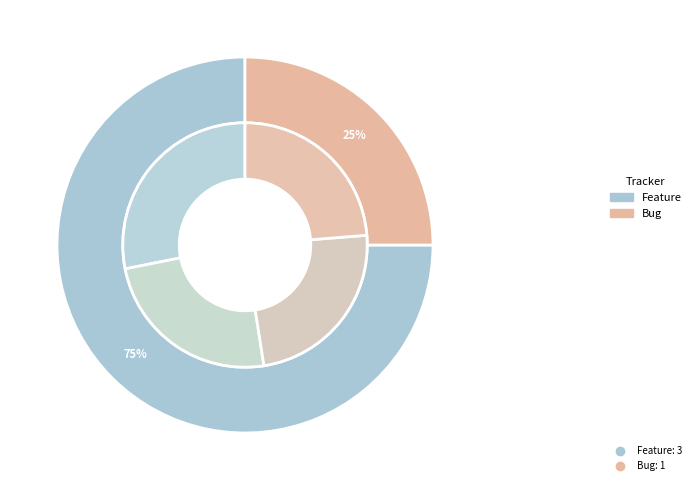

How many segments does this pie chart have?

4